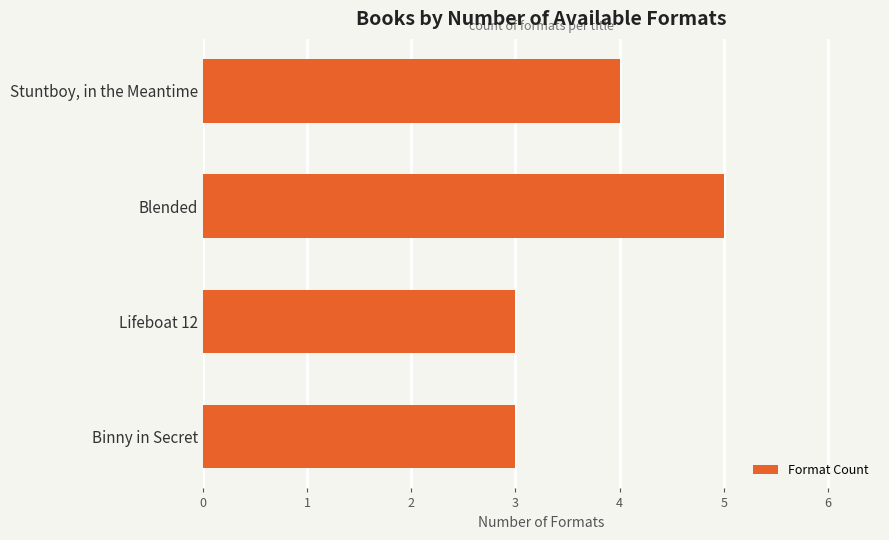

What is the minimum value shown in the chart?

3